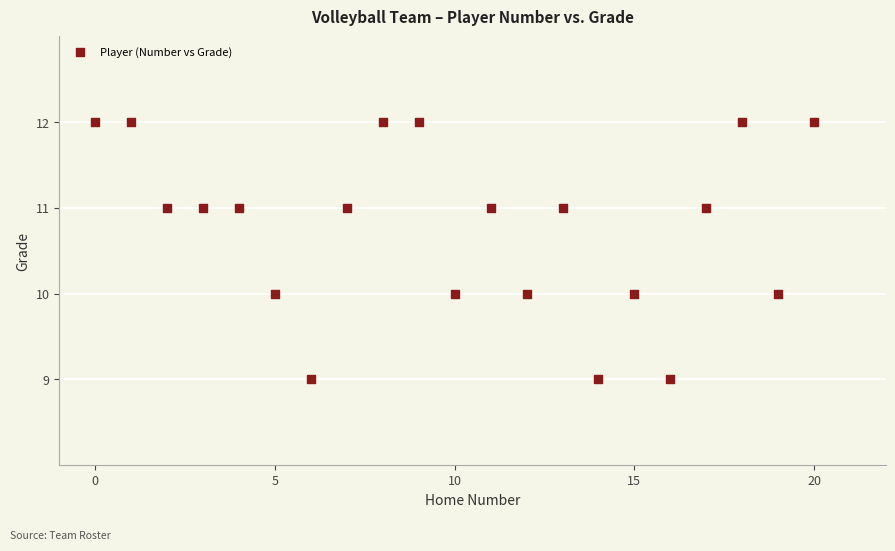

What is the range of Y values (max minus min)?

3